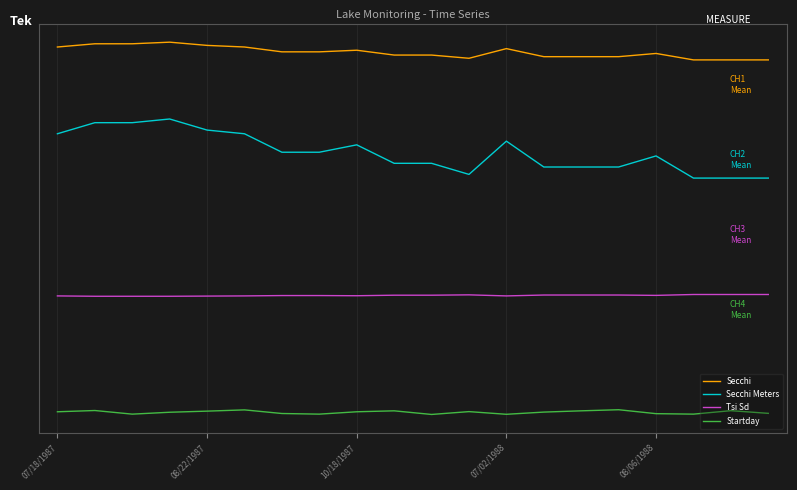

True or false: Startday and Secchi Meters intersect in this chart.

False